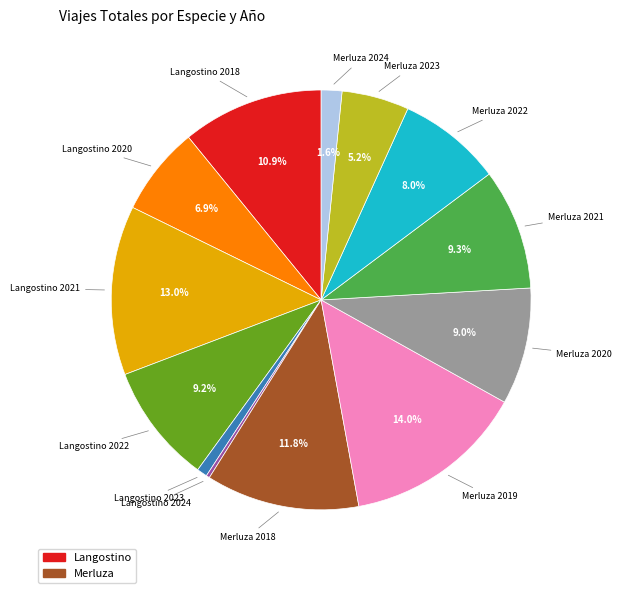

Is there a majority slice in this chart?

No